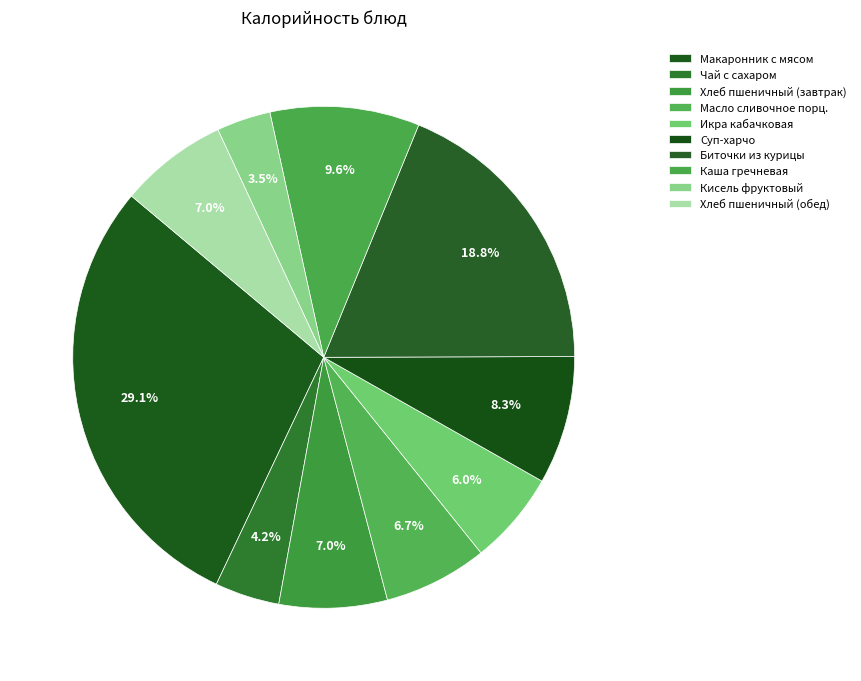

Does Хлеб пшеничный (завтрак) account for over 50% of the chart?

No